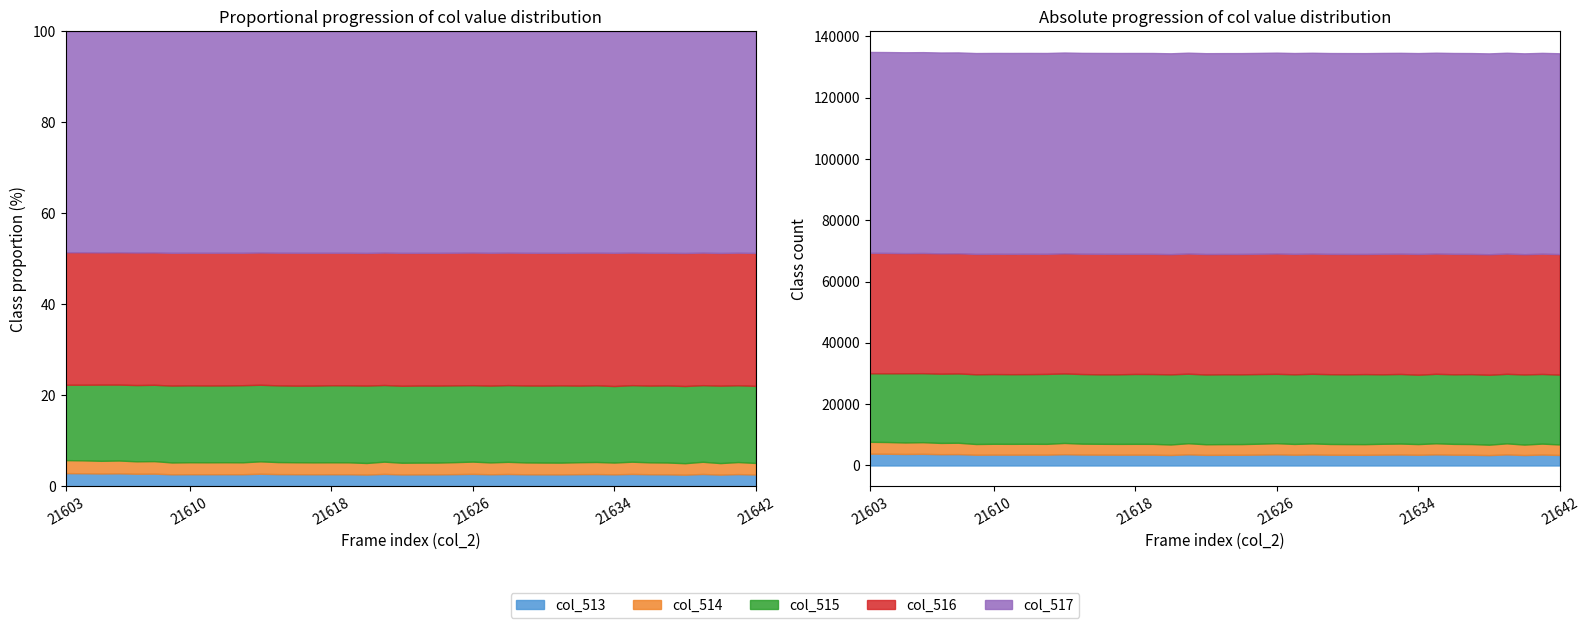

Where is the first local minimum for col_515?

21606